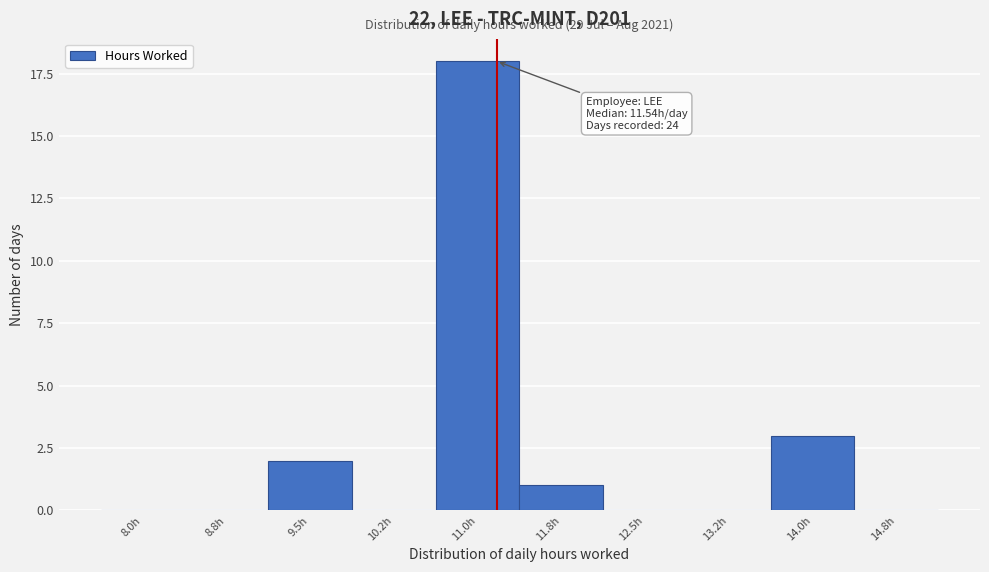

Reading left to right, list all the values displayed in this chart.

8.0h=0	8.8h=0	9.5h=2	10.2h=0	11.0h=18	11.8h=1	12.5h=0	13.2h=0	14.0h=3	14.8h=0